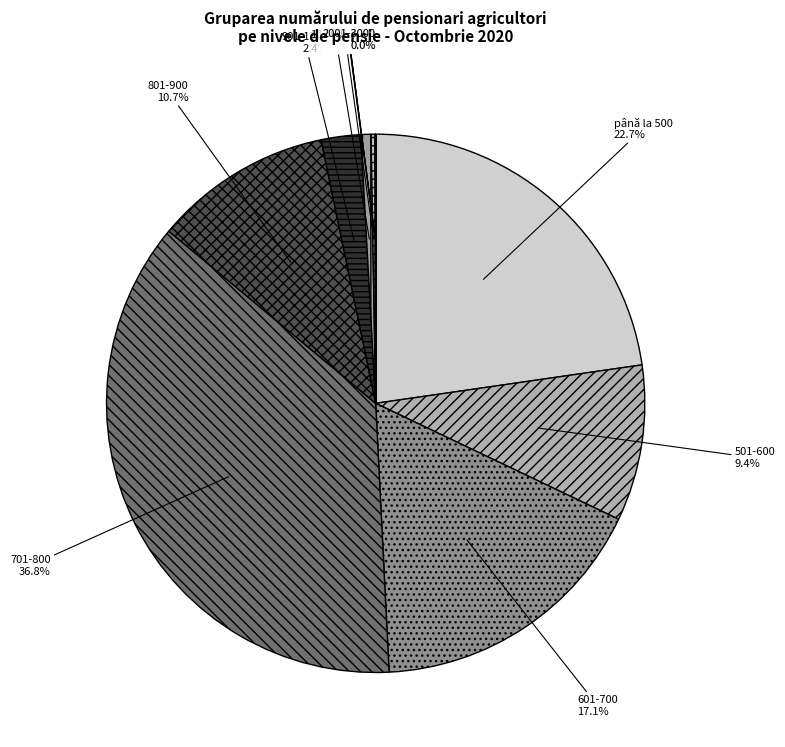

What portion of the pie excludes 701-800?

63.2%